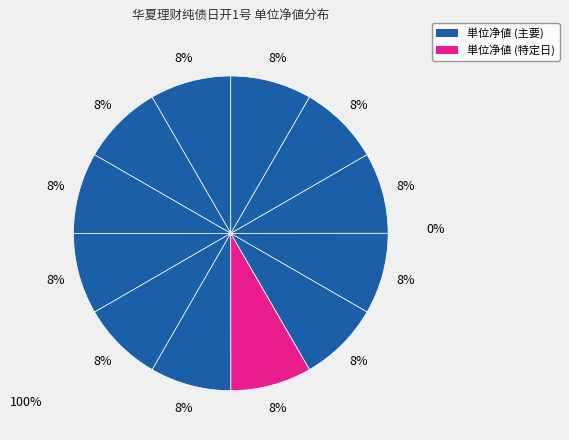

To the nearest percent, what is the average slice percentage?

8%